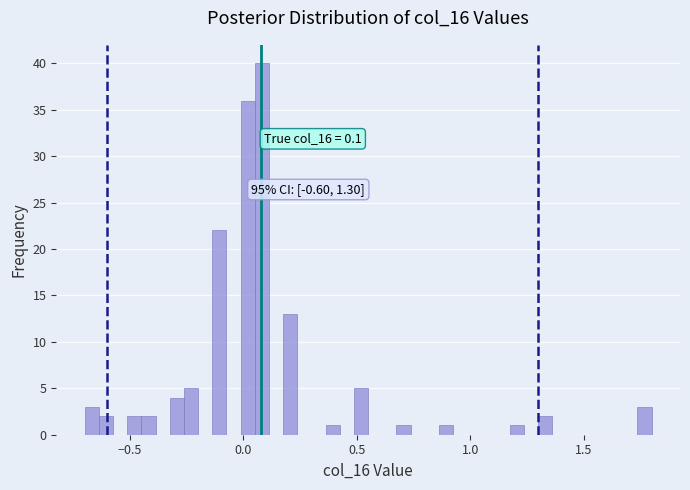

Around what value on the x-axis is the tallest bar? Give the approximate position of its centre, as read against the axis.

0.10